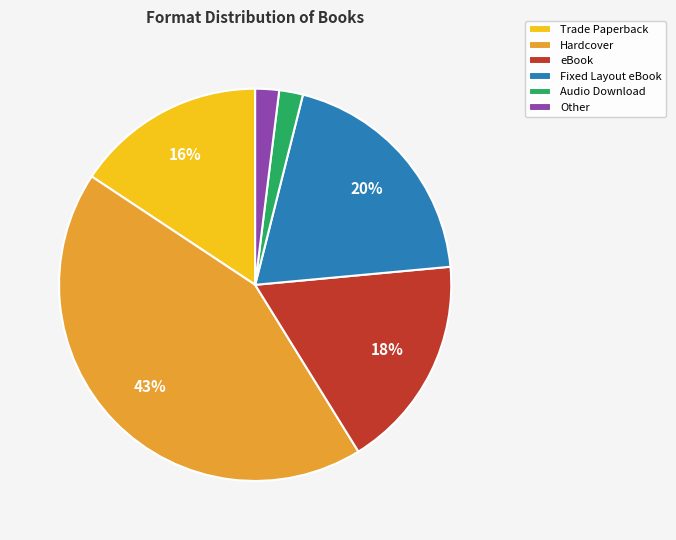

The Other slice represents 2% of the pie. True or false?

True